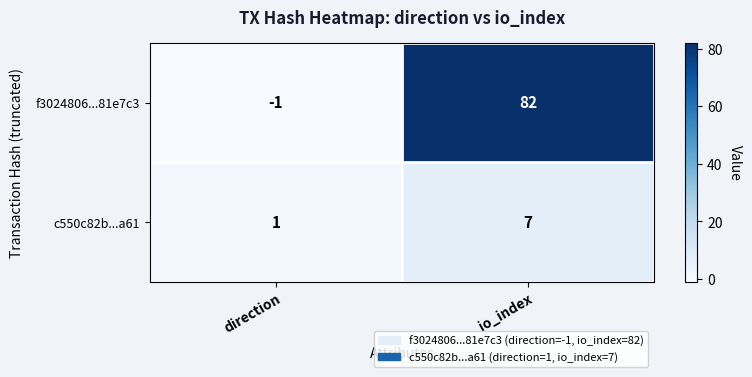

What is the minimum value shown in the chart?

-1